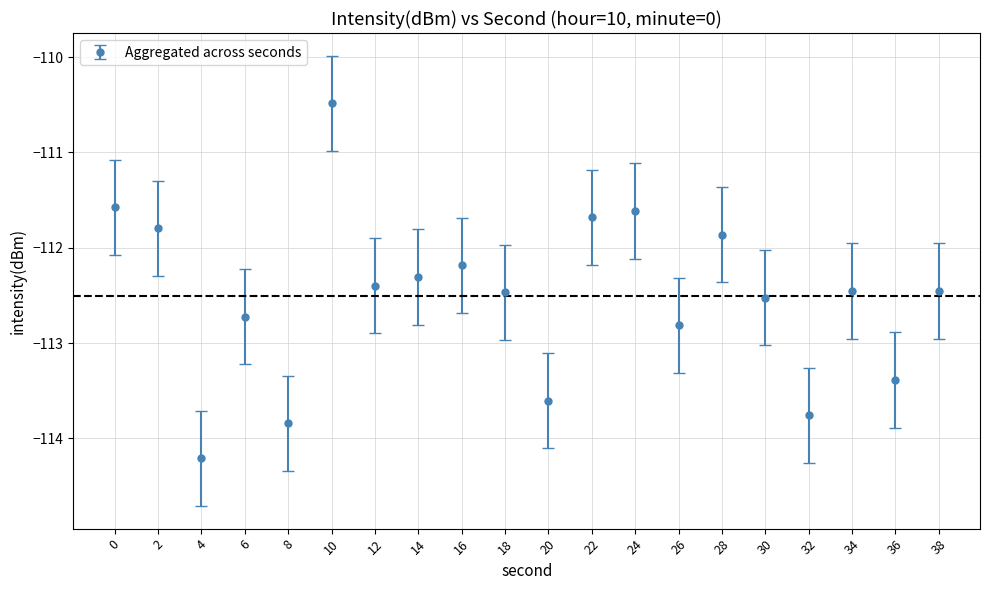

At which category does the chart reach its peak across all series?

10